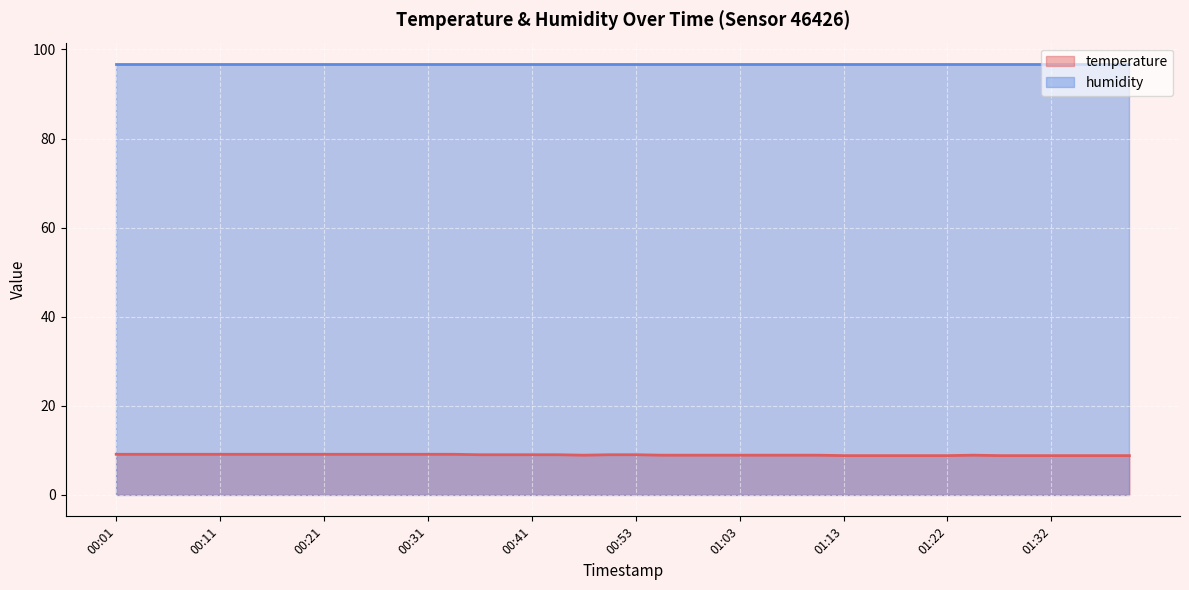

What is the ratio of the value at 00:16 to the value at 00:18?

1.0